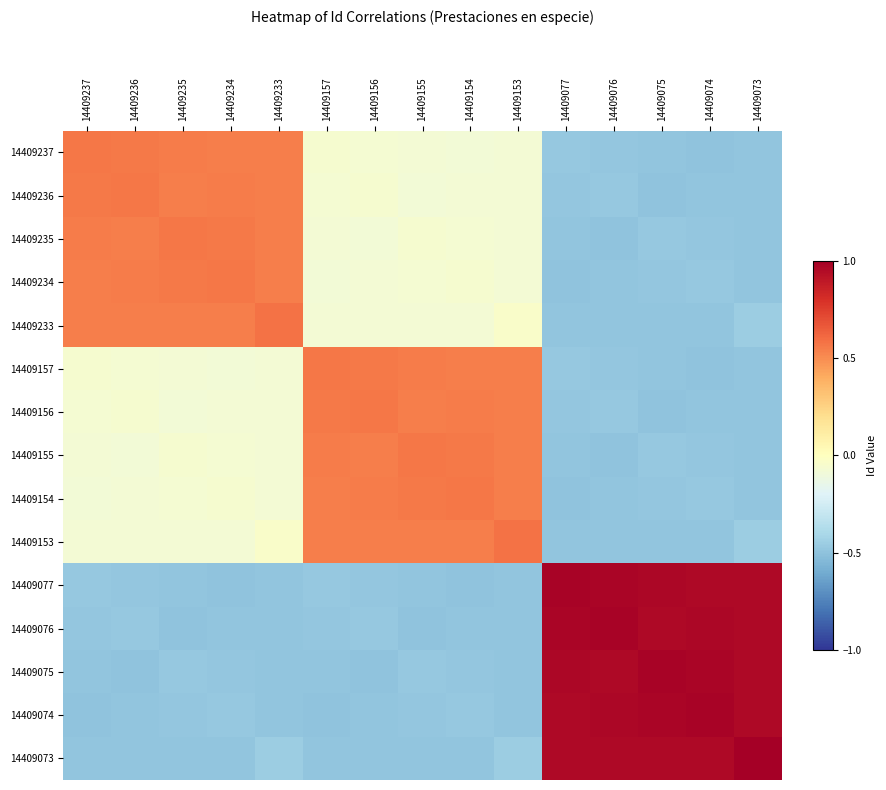

At which category does the chart reach its minimum across all series?

14409074